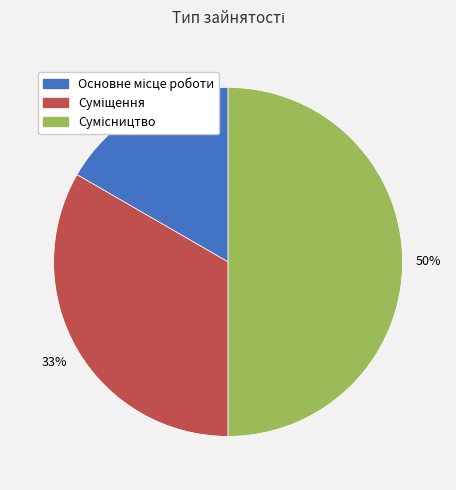

To the nearest percent, what is the average slice percentage?

33%